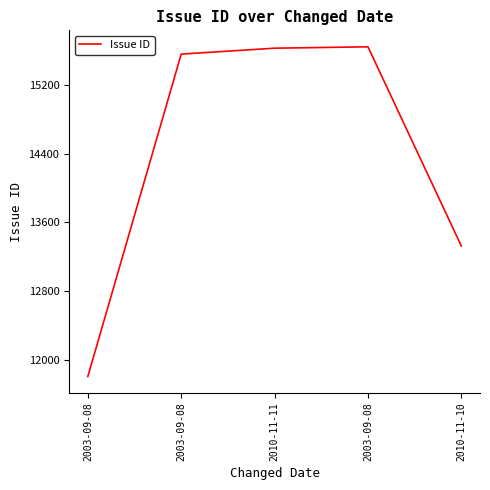

What is the smallest value displayed?

11803